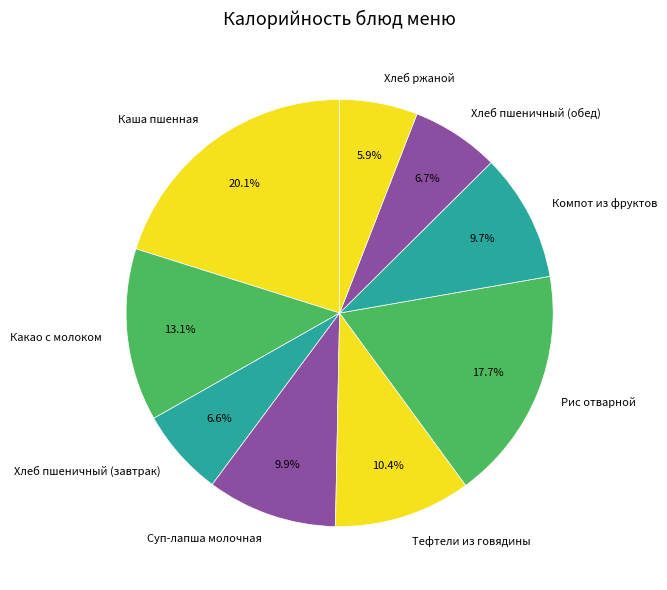

Which has a higher value, Рис отварной or Суп-лапша молочная?

Рис отварной